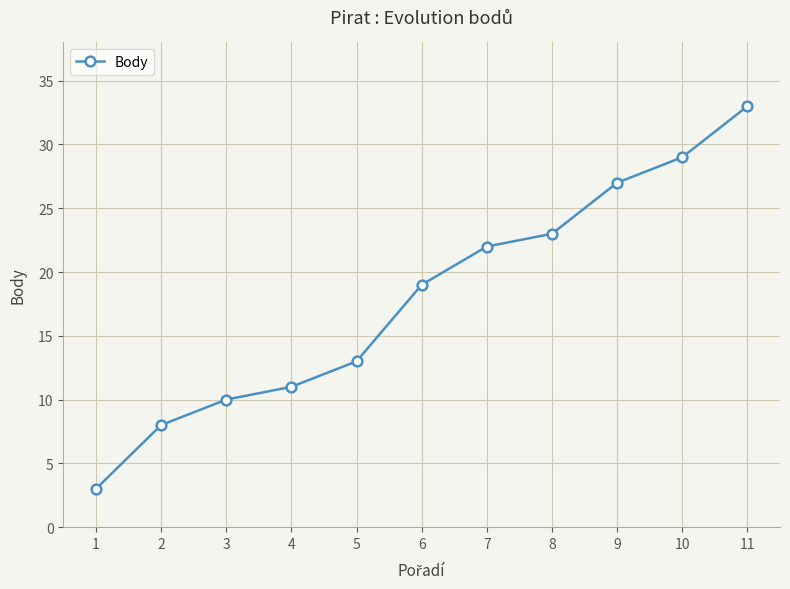

At which category does the chart reach its peak across all series?

11